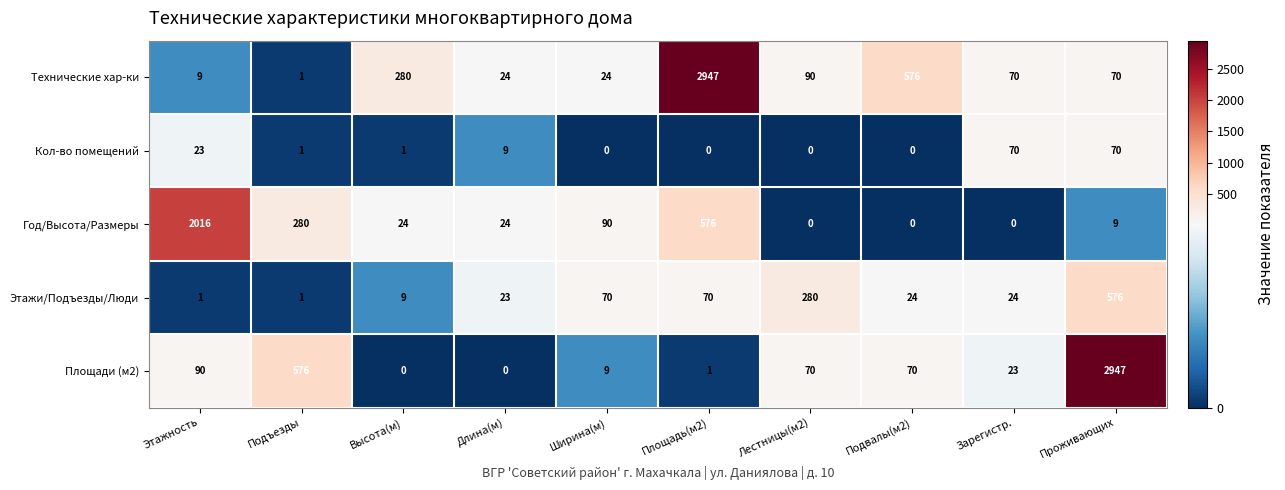

The value of Технические хар-ки at Подвалы(м2) is 884. True or false?

False